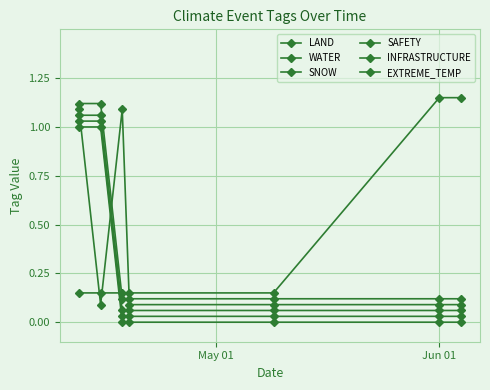

Does the chart have visible grid lines?

Yes